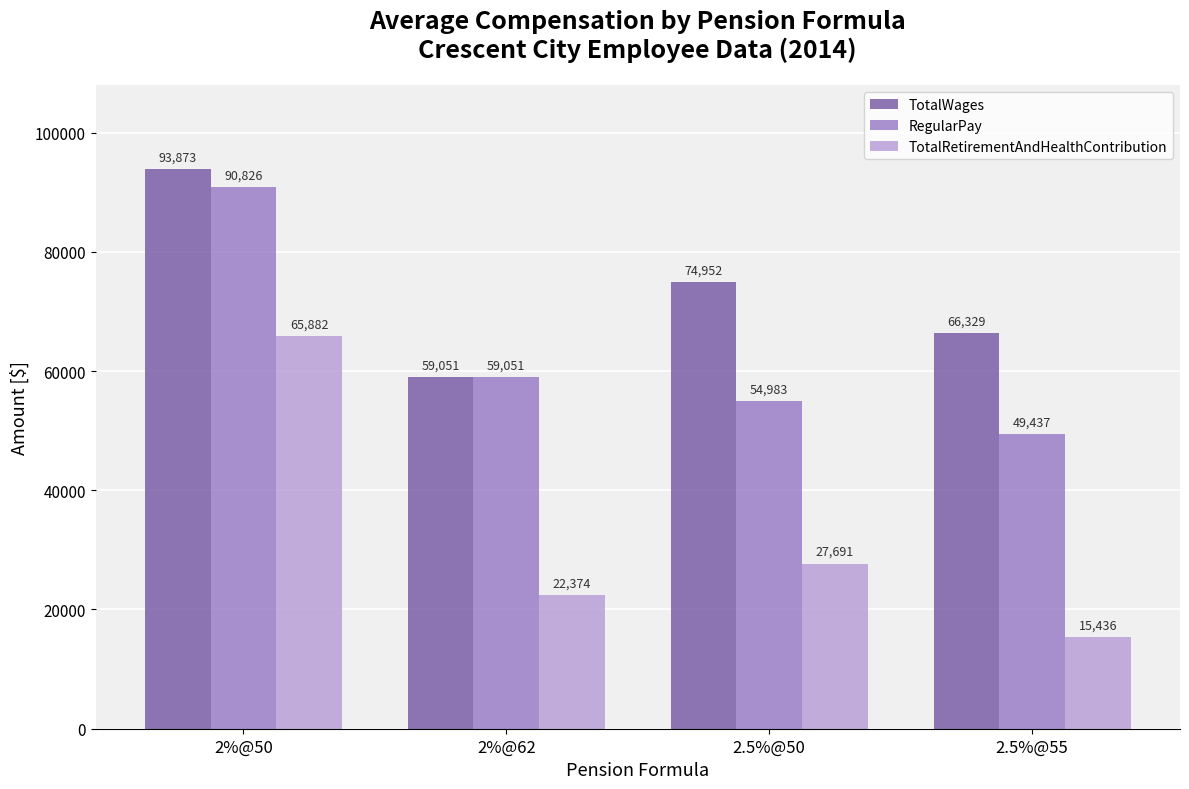

The value of RegularPay at 2%@50 is 90826.0. True or false?

True